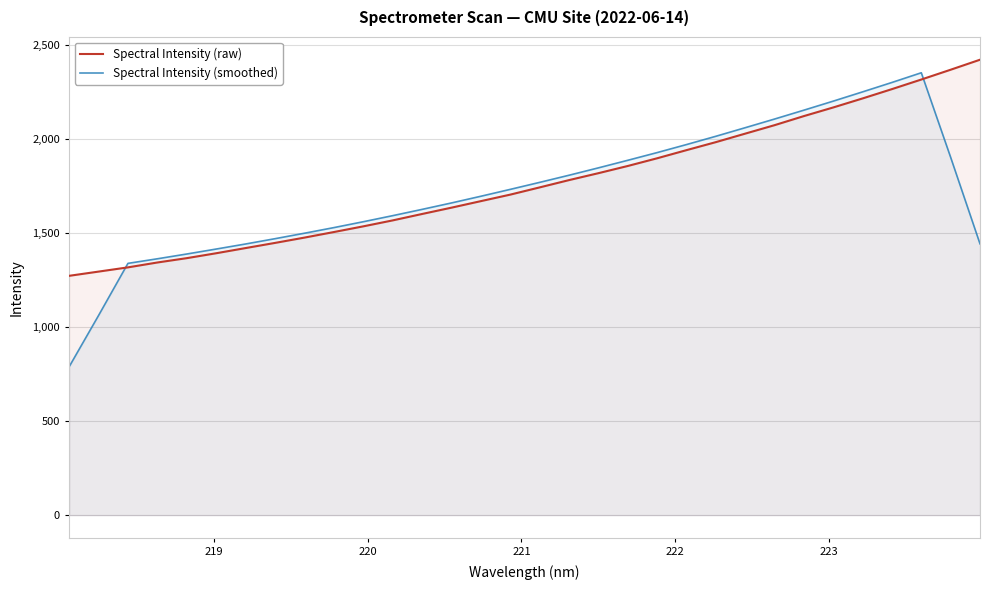

What is the lowest value of the Spectral Intensity (smoothed) series?

789.3